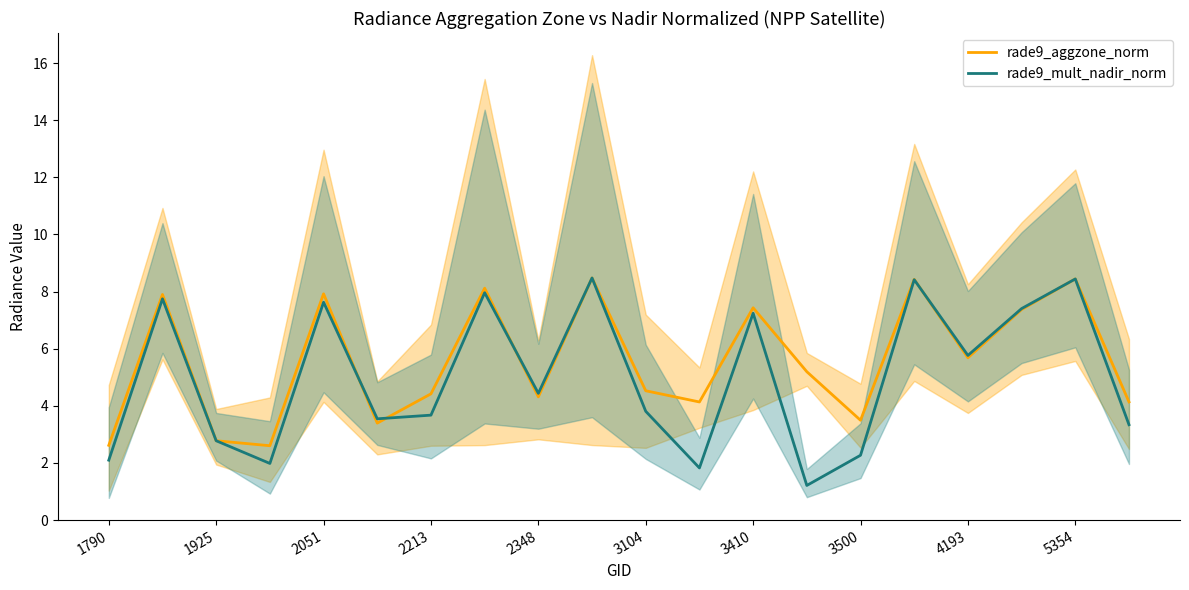

What is the maximum value for rade9_mult_nadir_norm?

8.5